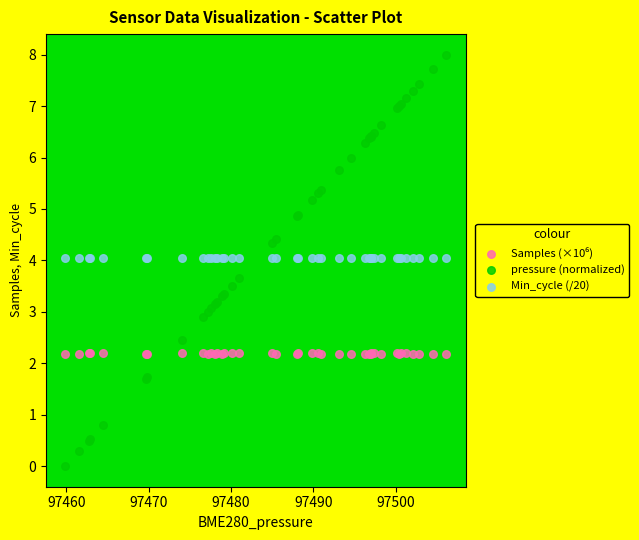

Which series contains the lowest Y value?

pressure (normalized)